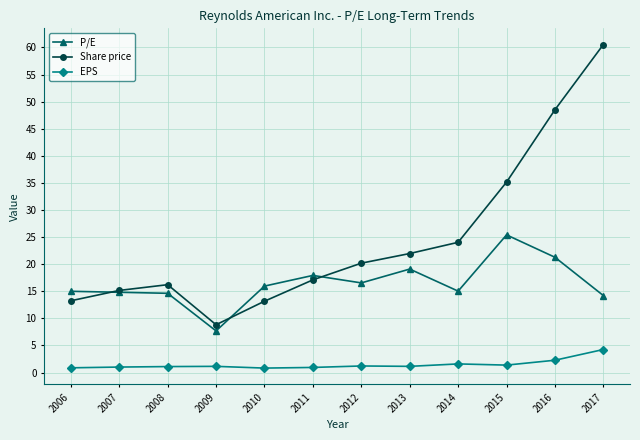

In EPS, how many points are higher than both neighbors (excluding endpoints)?

3